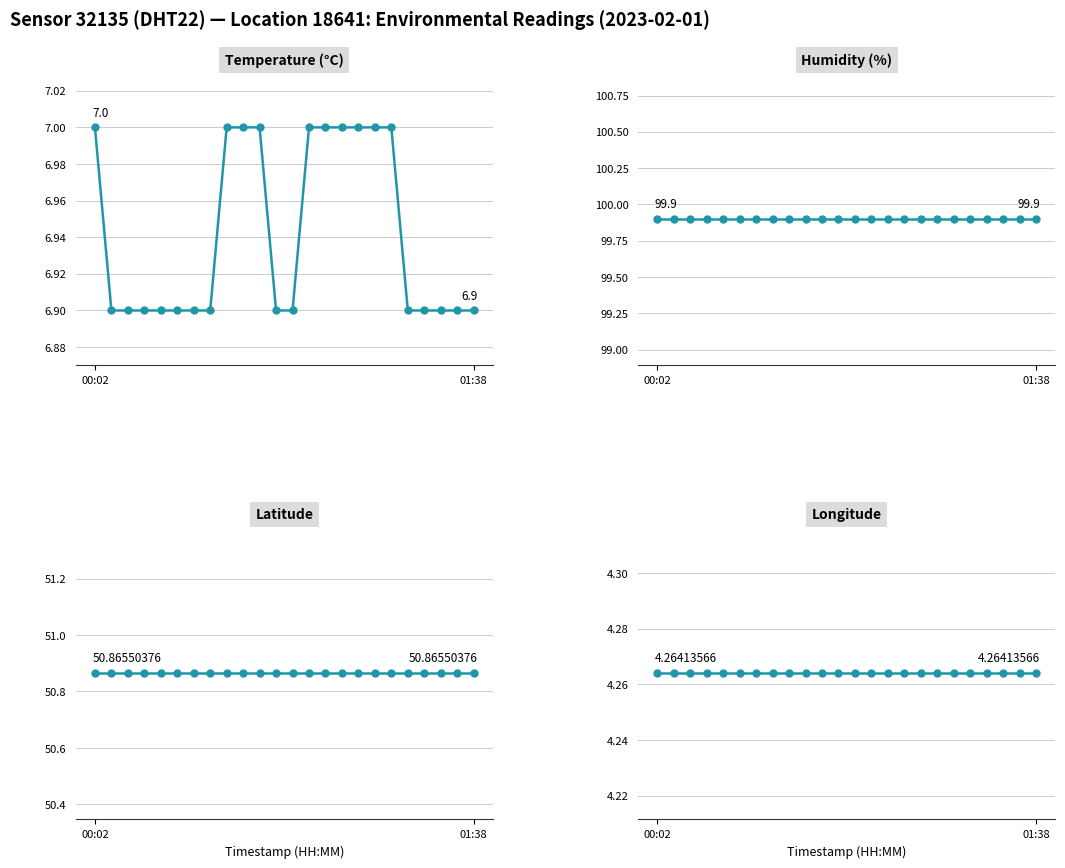

What is the label of the 1st point from the left?

00:02